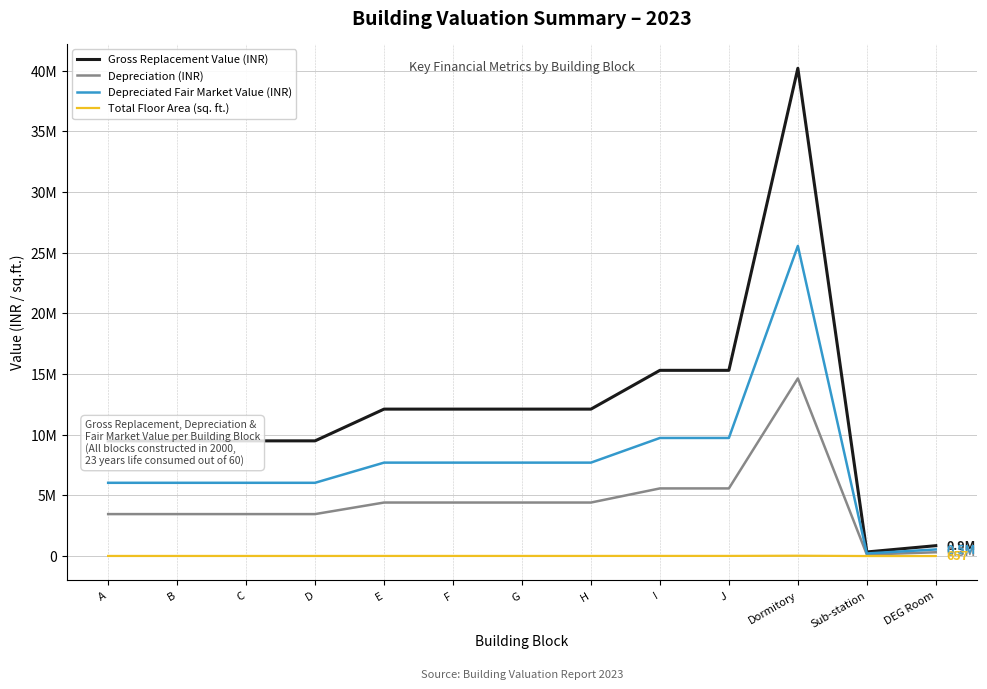

What is the difference between the highest and lowest values at I?

15296203.7